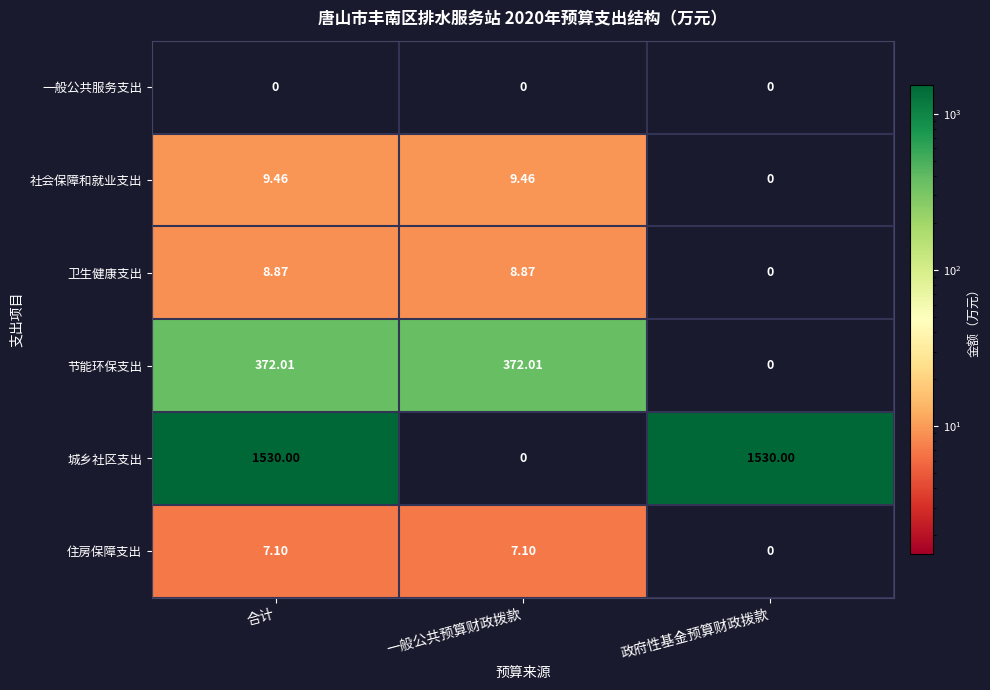

Which series has the widest spread of values?

城乡社区支出